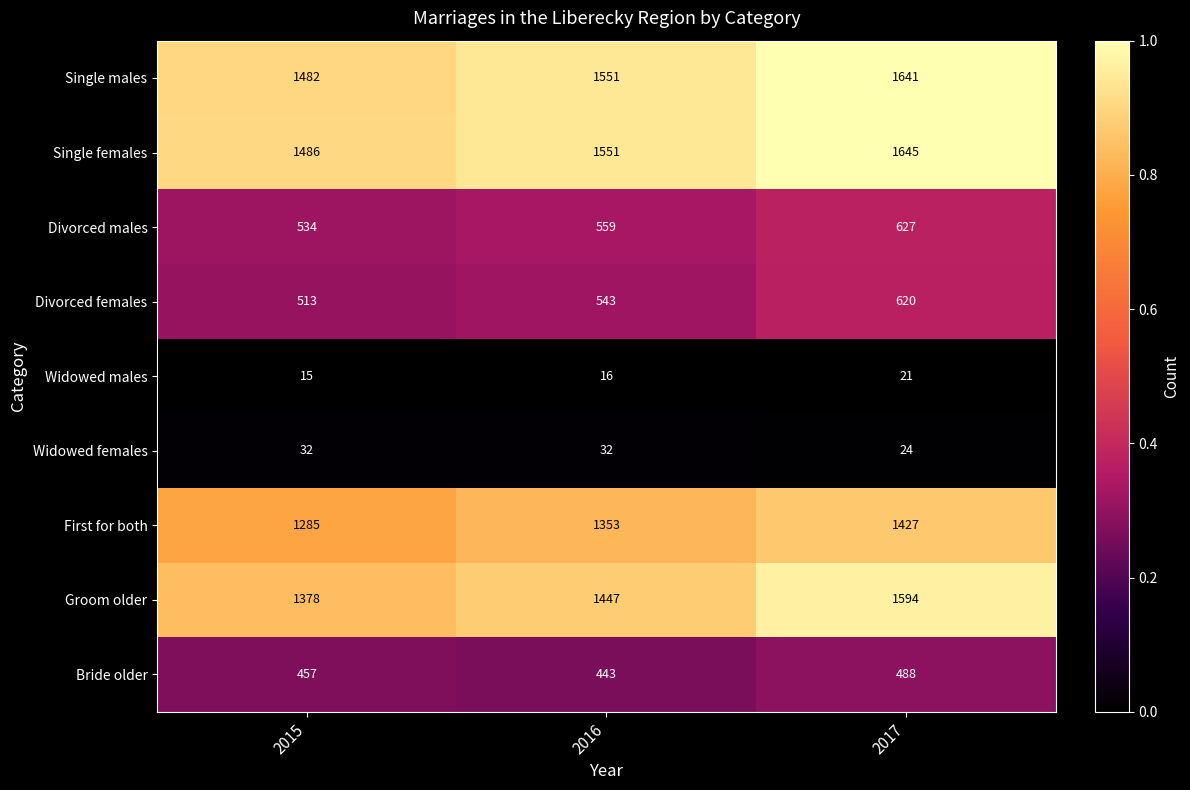

Reading left to right, transcribe all the data shown in this chart.

Single males: 1482	1551	1641
Single females: 1486	1551	1645
Divorced males: 534	559	627
Divorced females: 513	543	620
Widowed males: 15	16	21
Widowed females: 32	32	24
First for both: 1285	1353	1427
Groom older: 1378	1447	1594
Bride older: 457	443	488